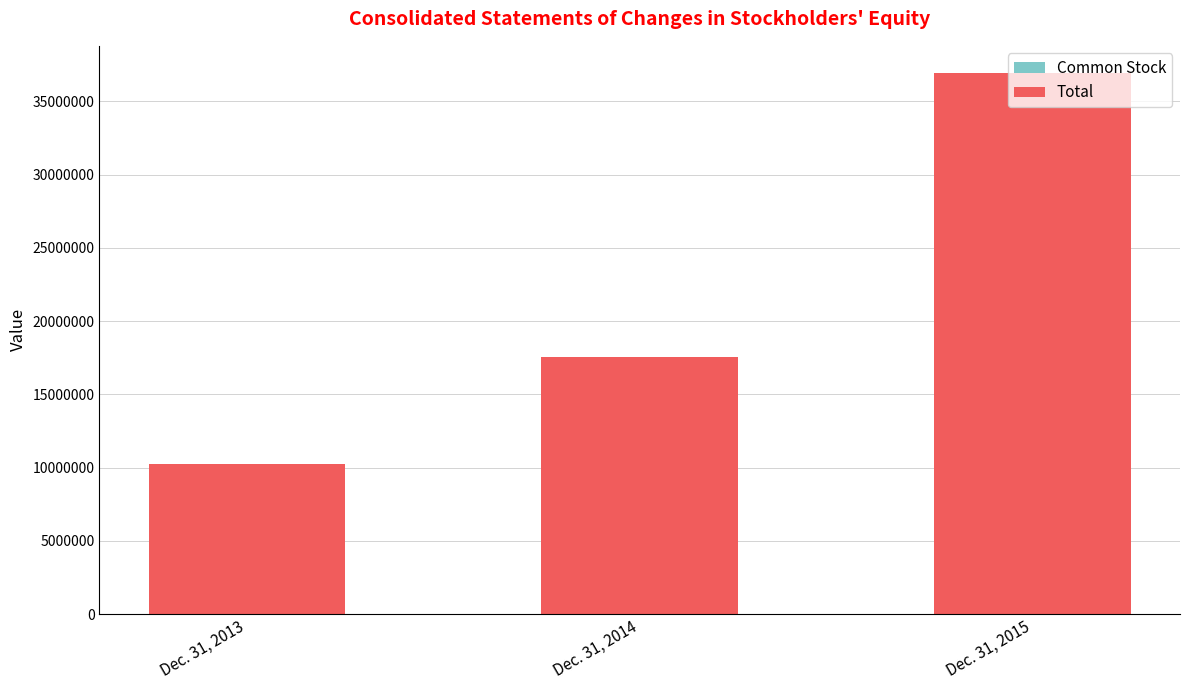

At which category is the sum across all series the highest?

Dec. 31, 2015